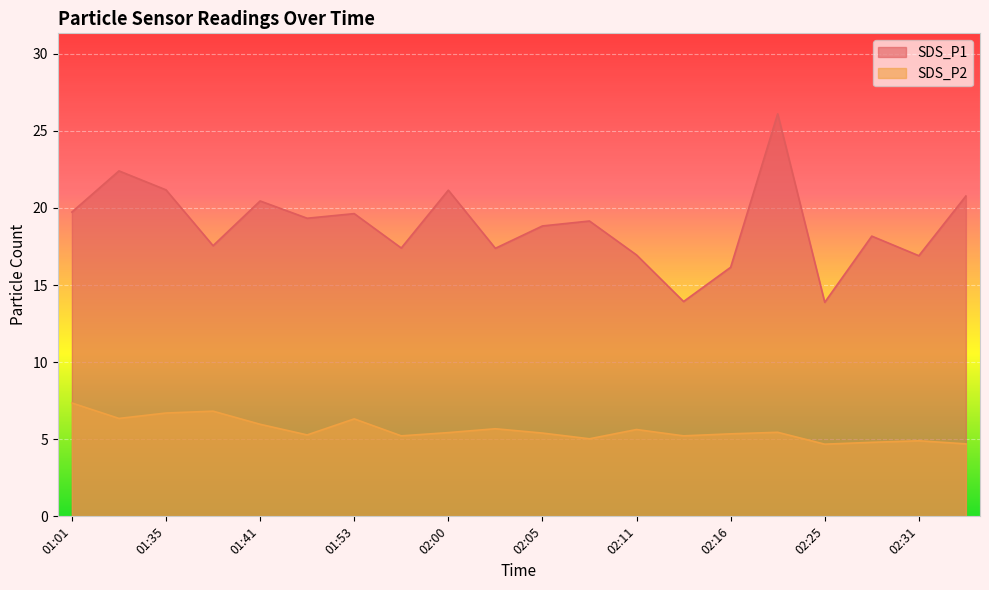

What is the total value across all series at 01:01?

27.1